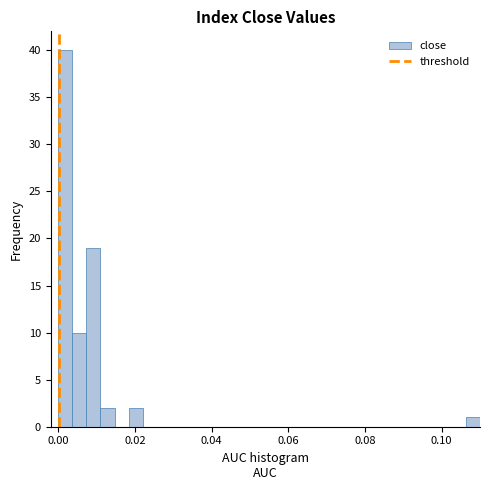

Around what value on the x-axis is the tallest bar? Give the approximate position of its centre, as read against the axis.

0.002